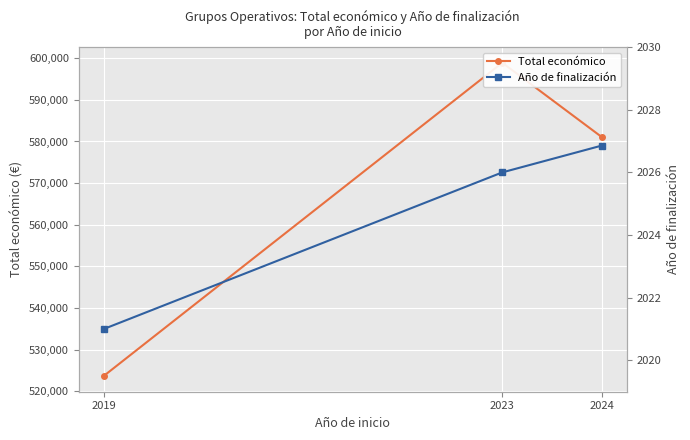

What is the sum of all Total económico values?

1703621.1